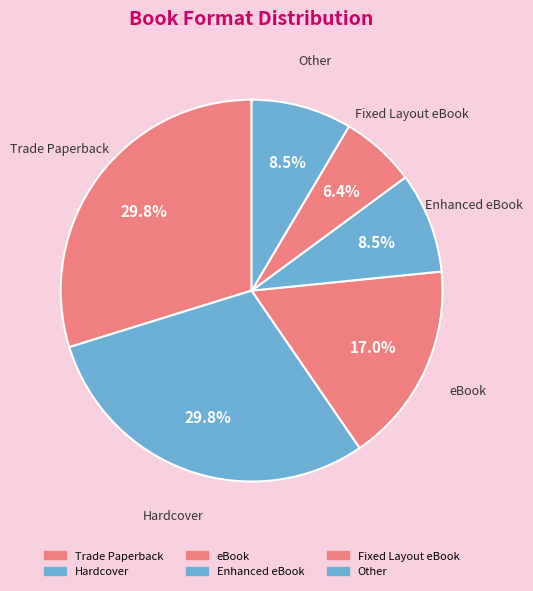

Do eBook and Hardcover together represent more than half of the pie?

No